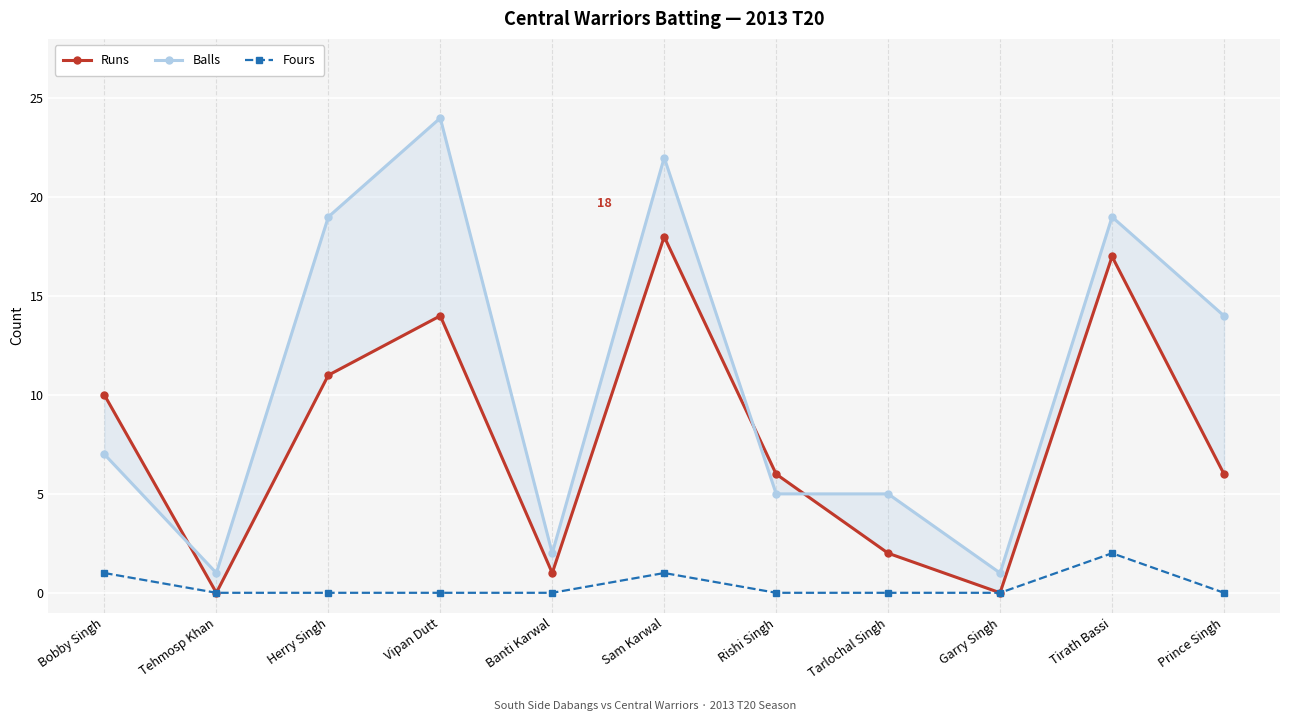

At which category does Balls reach its first local peak?

Vipan Dutt